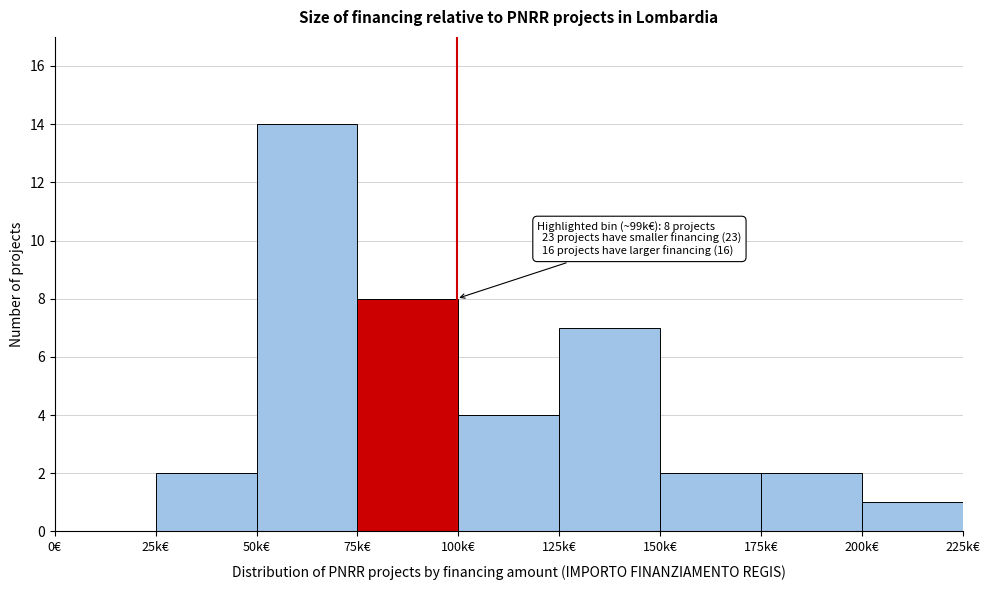

Reading right to left, list all the values displayed in this chart.

200k€=1	175k€=2	150k€=2	125k€=7	100k€=4	75k€=8	50k€=14	25k€=2	0€=0